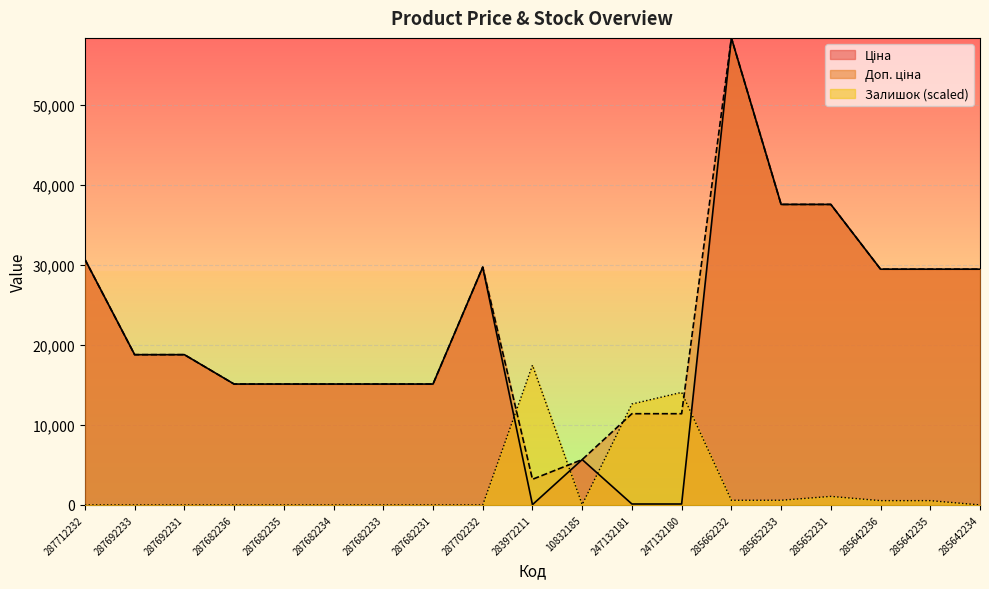

At how many categories does at least one series exceed 33170?

3